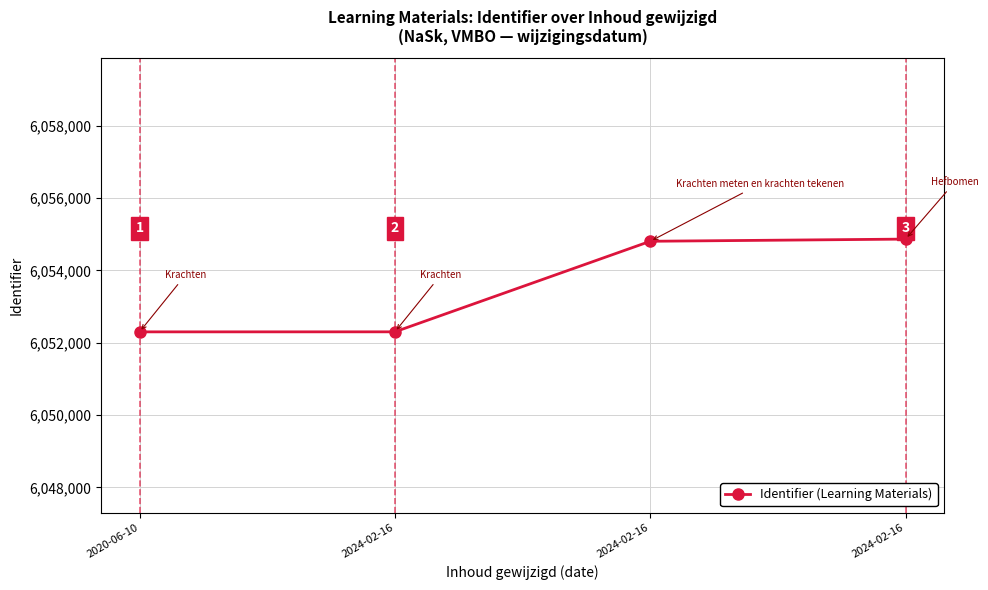

What is the difference between the maximum and minimum values?

2566